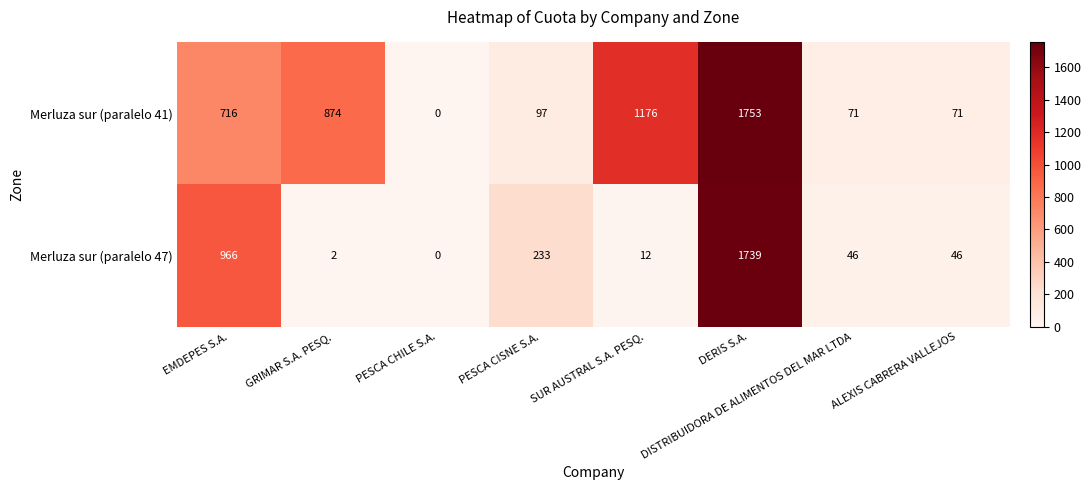

Read the Merluza sur (paralelo 41) value at DISTRIBUIDORA DE ALIMENTOS DEL MAR LTDA.

71